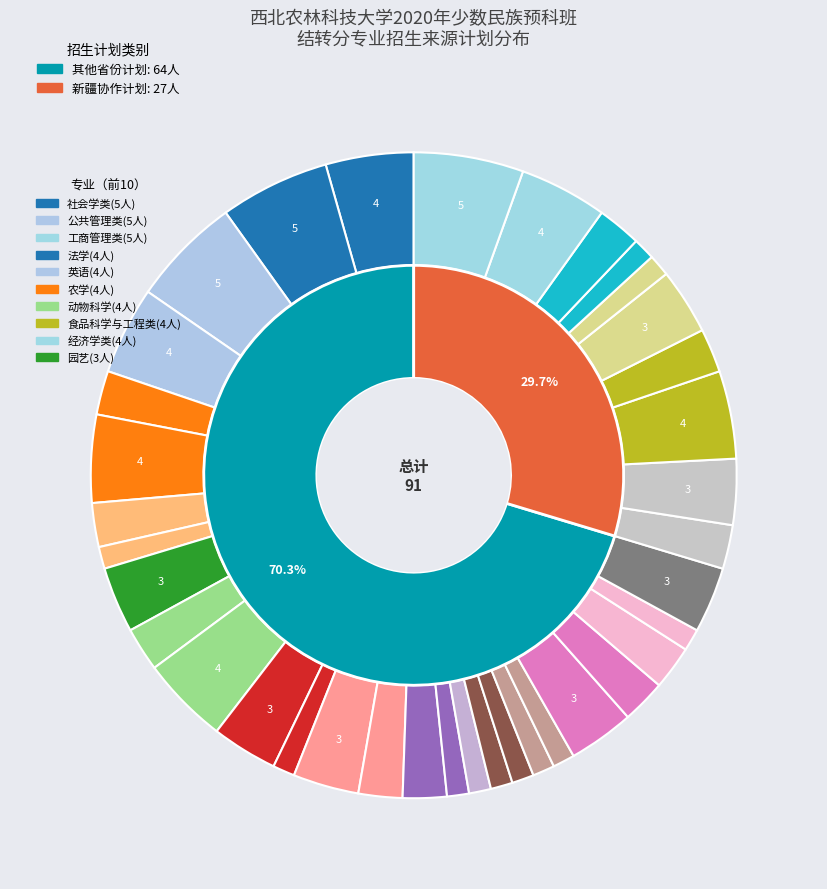

To the nearest percent, what is the combined percentage of 设施农业科学与工程 and 地理信息科学?

5%